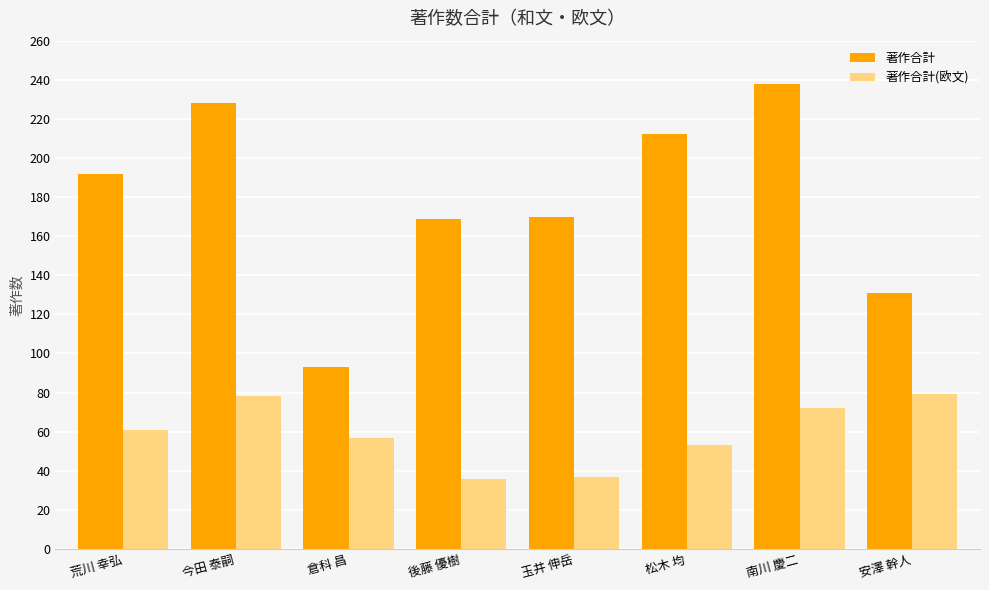

What are all the series names shown in the legend?

著作合計, 著作合計(欧文)